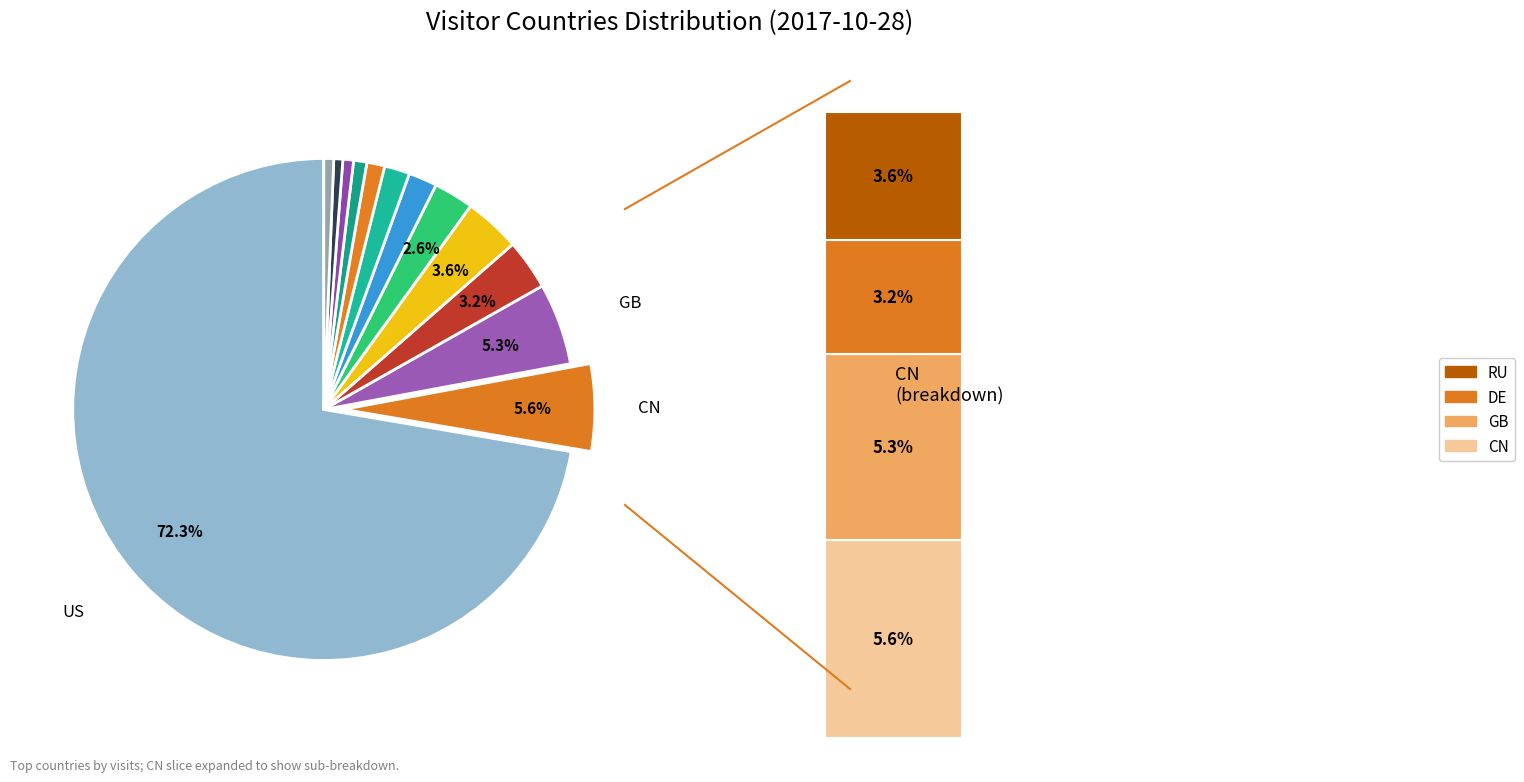

The JP slice represents 1% of the pie. True or false?

True